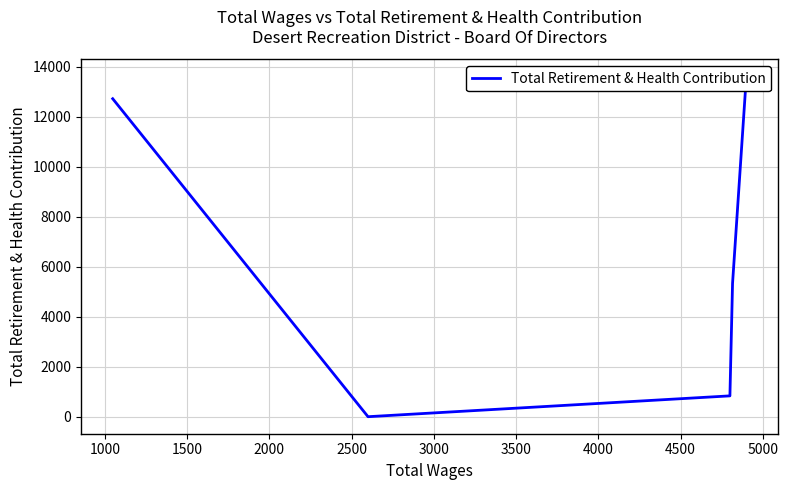

How many interior local valleys (lower than both neighbors) does the data have?

1